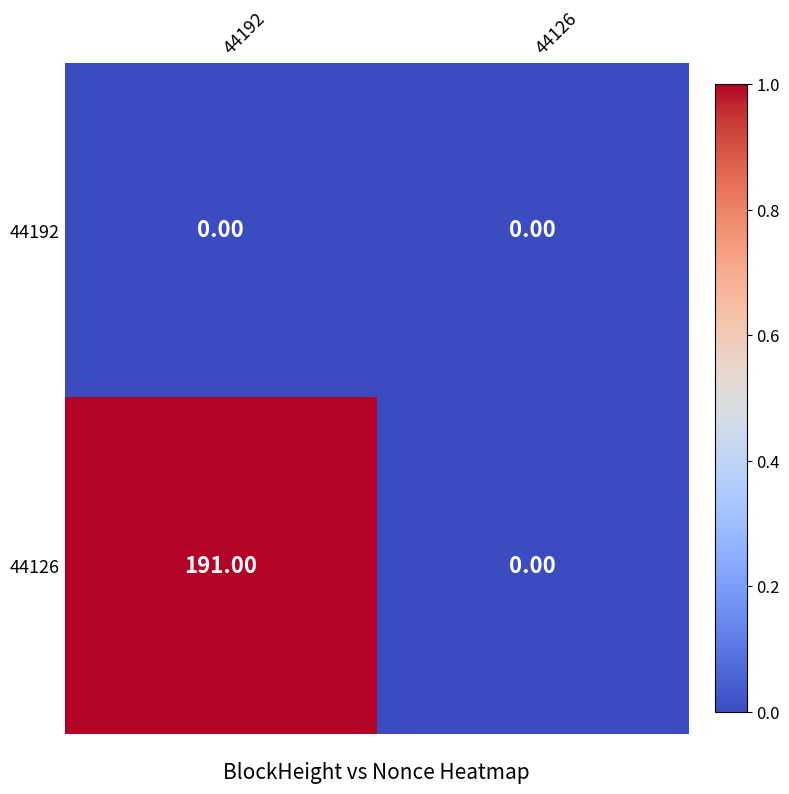

What is the difference between the maximum and minimum values in the 44126 series?

191